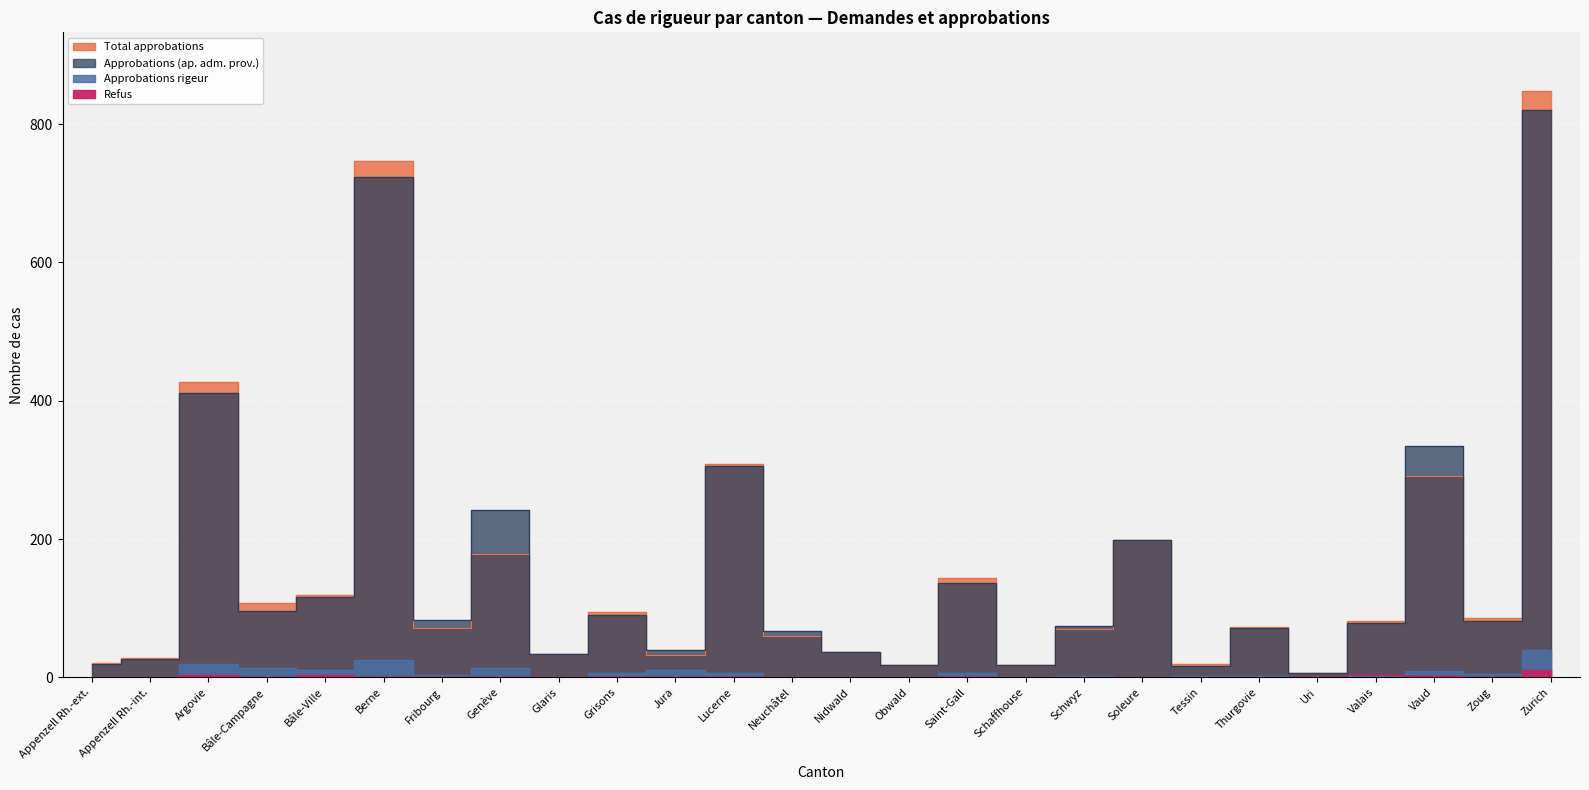

How many values in Refus are above zero?

12